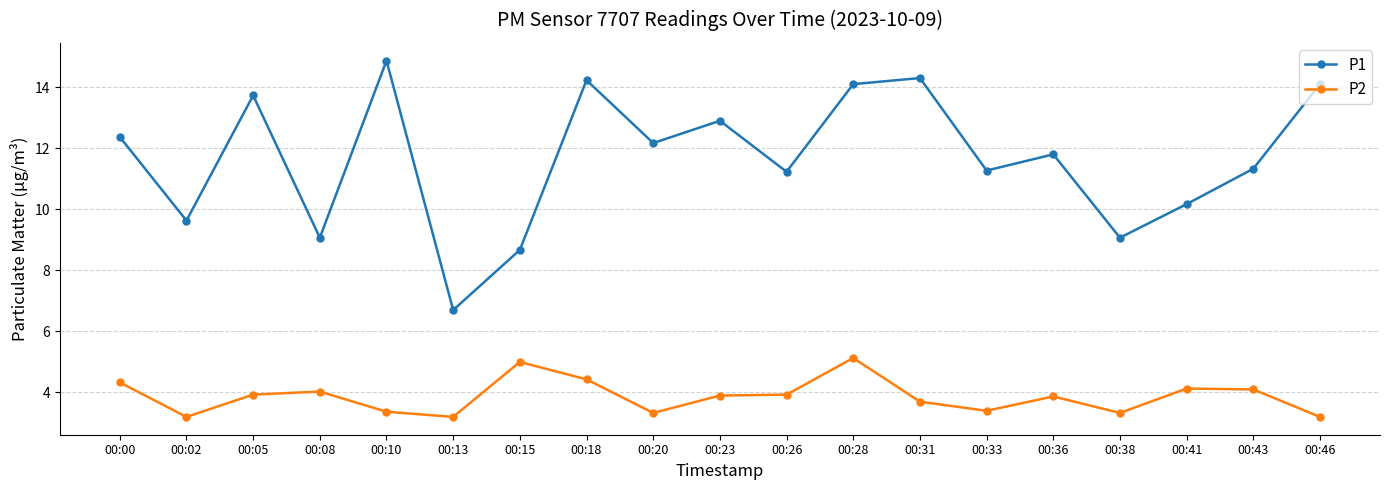

At which label does P1 reach its peak?

00:10